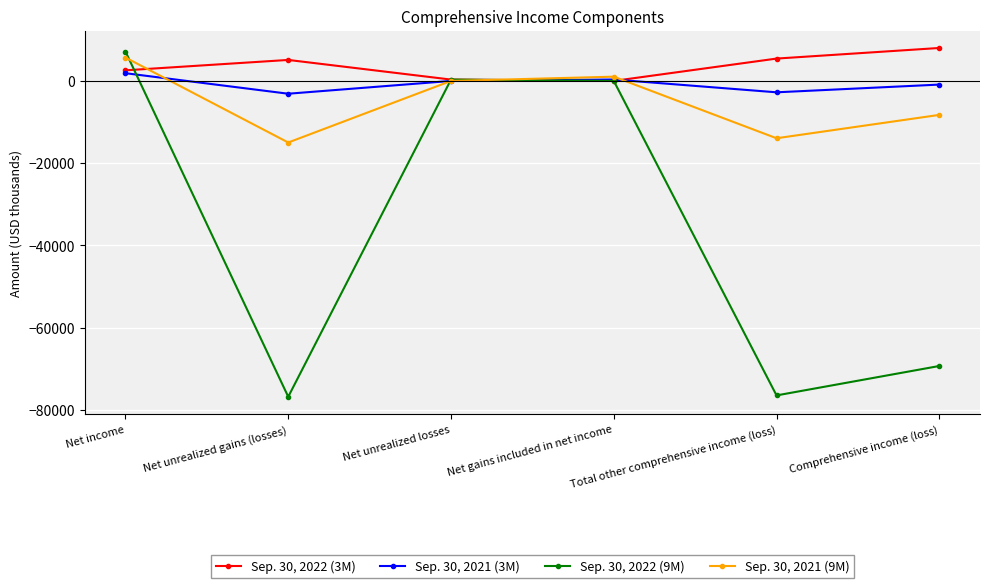

The value of Sep. 30, 2022 (9M) at Comprehensive income (loss) is -91785. True or false?

False